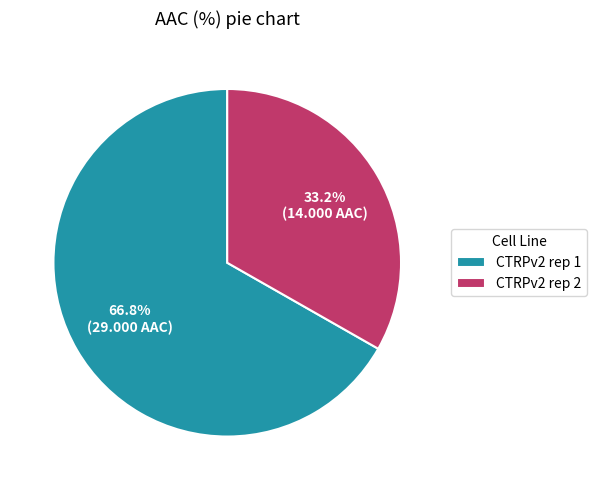

Which slice is the largest?

CTRPv2 rep 1